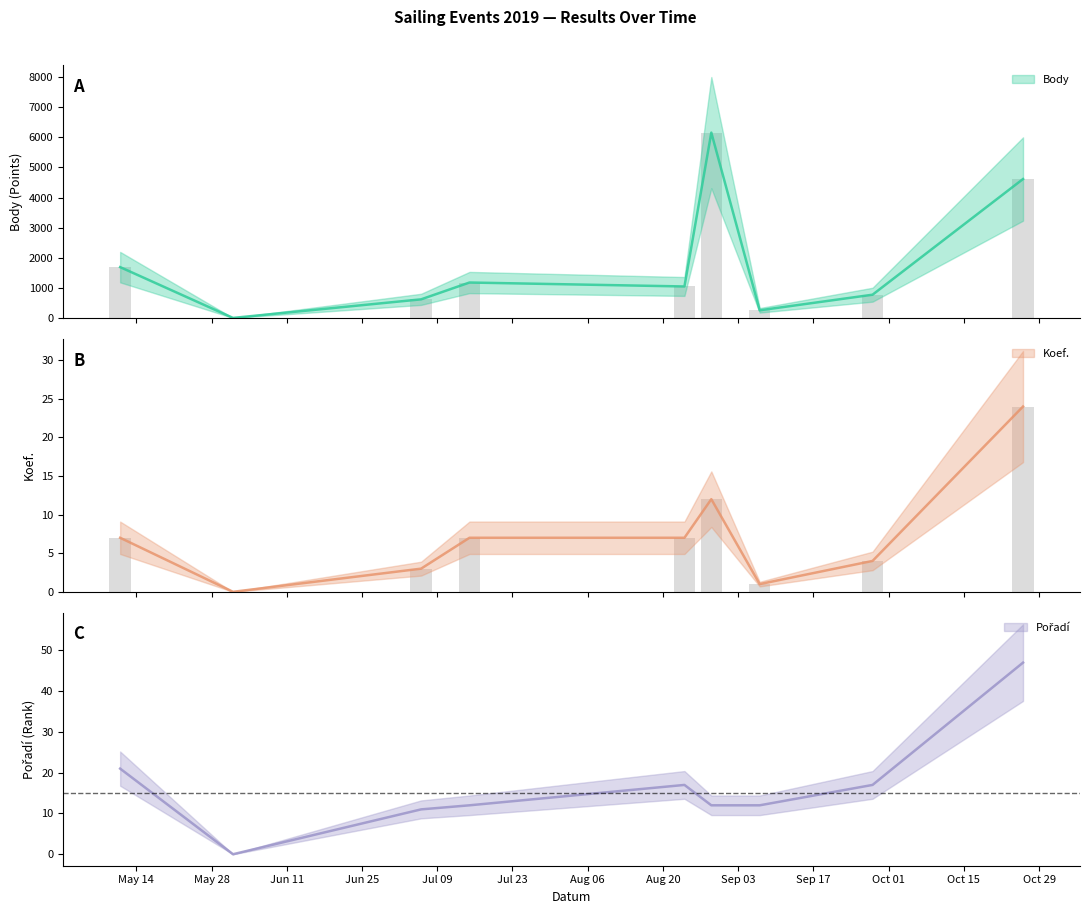

Are the bars horizontal?

No